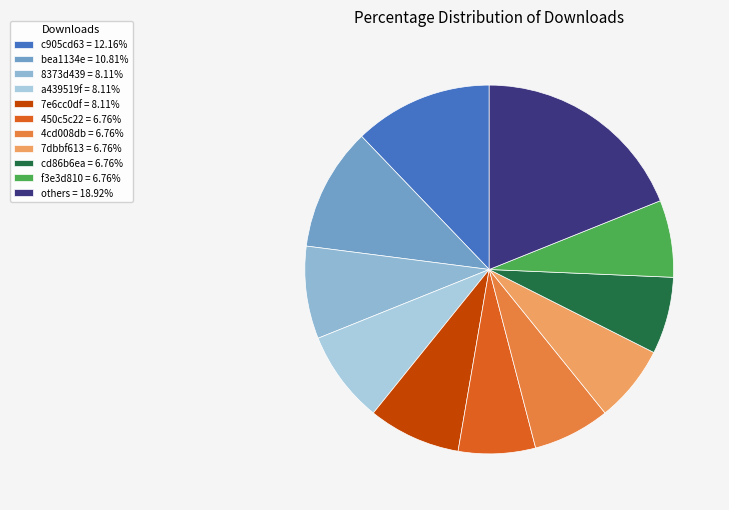

How many slices are in this pie chart?

11